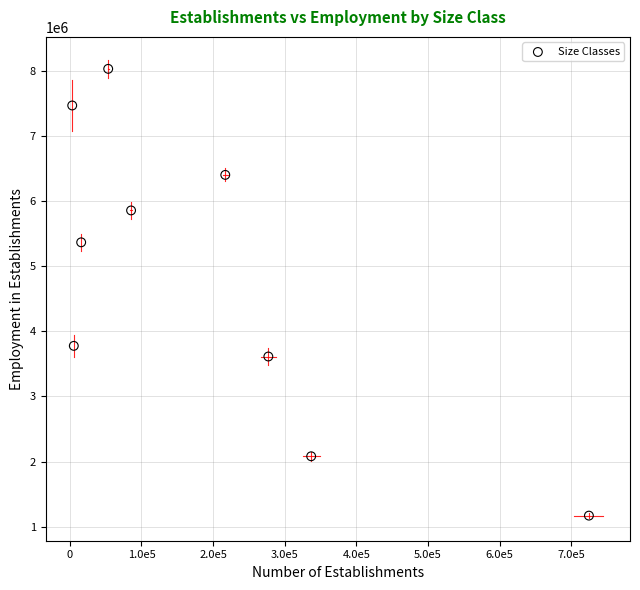

What is the average X value?

191035